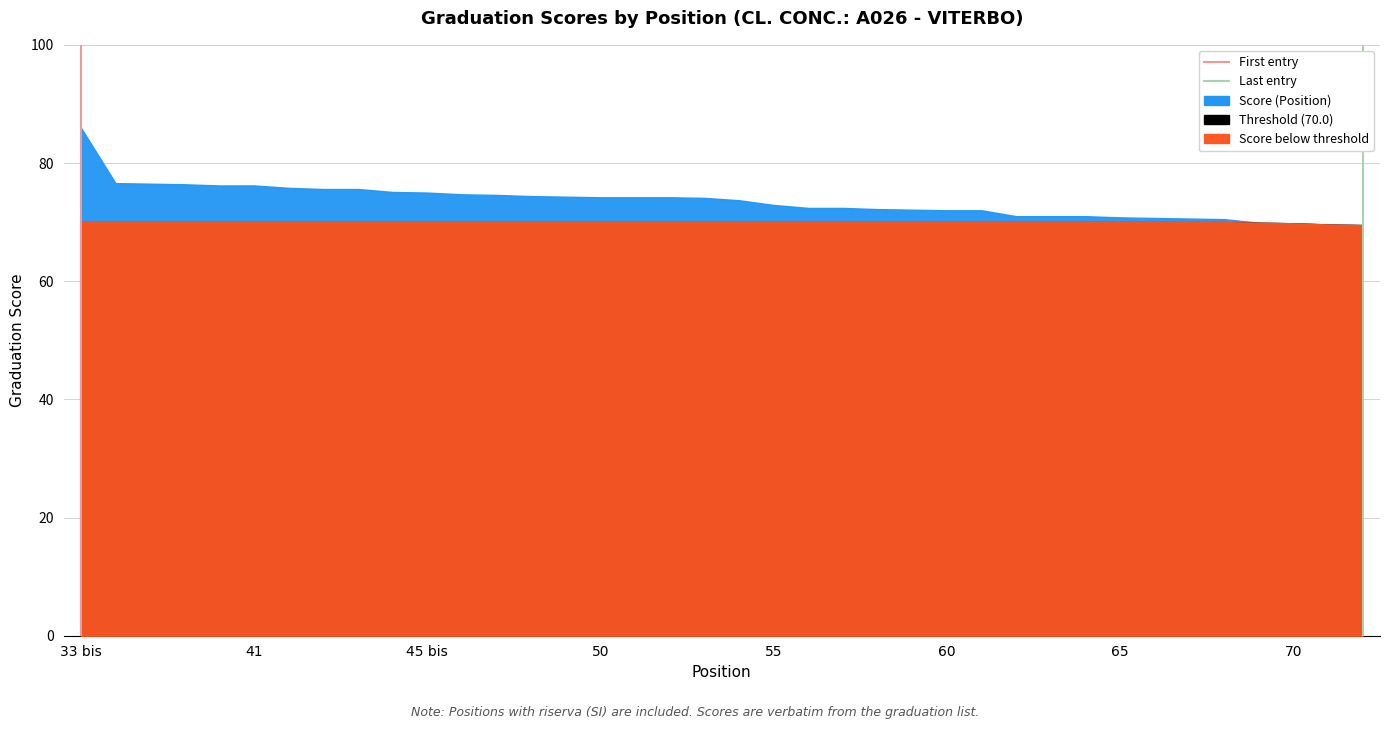

How many positive values does the First entry series have?

1